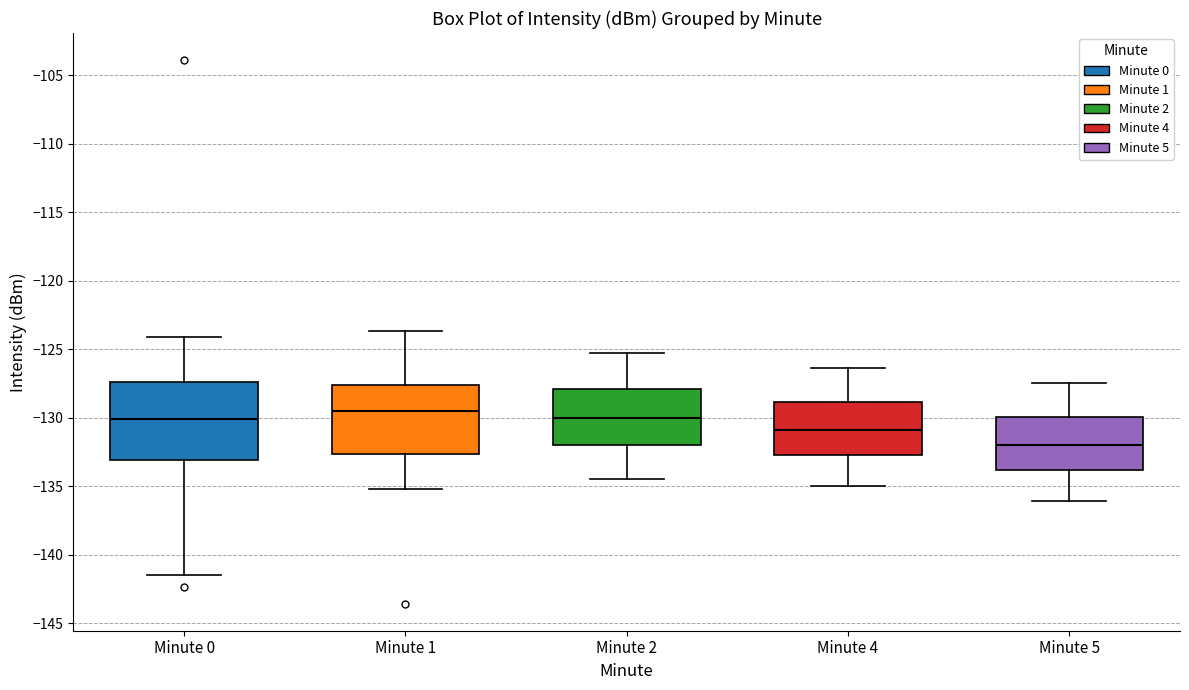

Reading left to right, transcribe this box plot: for each box, give where its median line is, the range the box spans, and where its two whiskers end, as read against the y-axis. The values are not printed on the chart, so give them approximately, as read against the axis.

Minute 0: median -130.0, box -133.0 to -127.5, whiskers -141.5 to -124.0
Minute 1: median -129.5, box -132.5 to -127.5, whiskers -135.0 to -123.5
Minute 2: median -130.0, box -132.0 to -128.0, whiskers -134.5 to -125.5
Minute 4: median -131.0, box -132.5 to -129.0, whiskers -135.0 to -126.5
Minute 5: median -132.0, box -134.0 to -130.0, whiskers -136.0 to -127.5